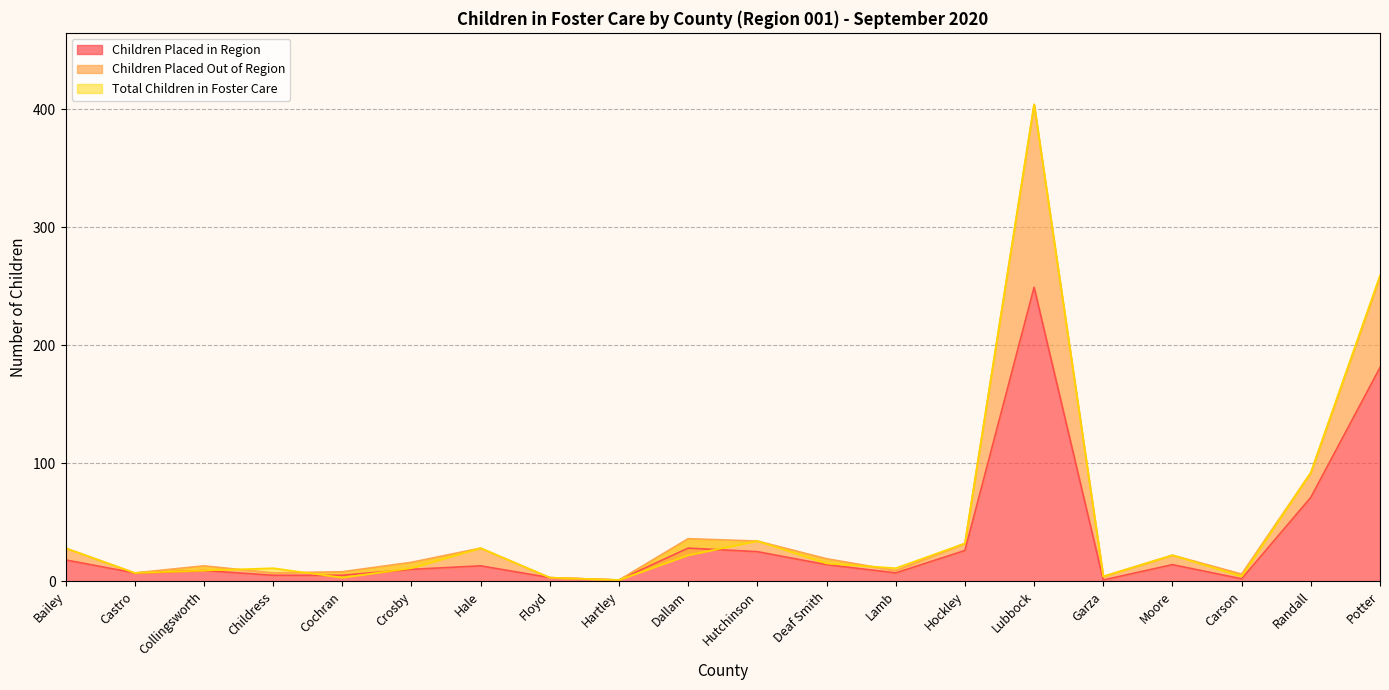

What is the difference between the maximum and minimum values in the Children Placed Out of Region series?

403